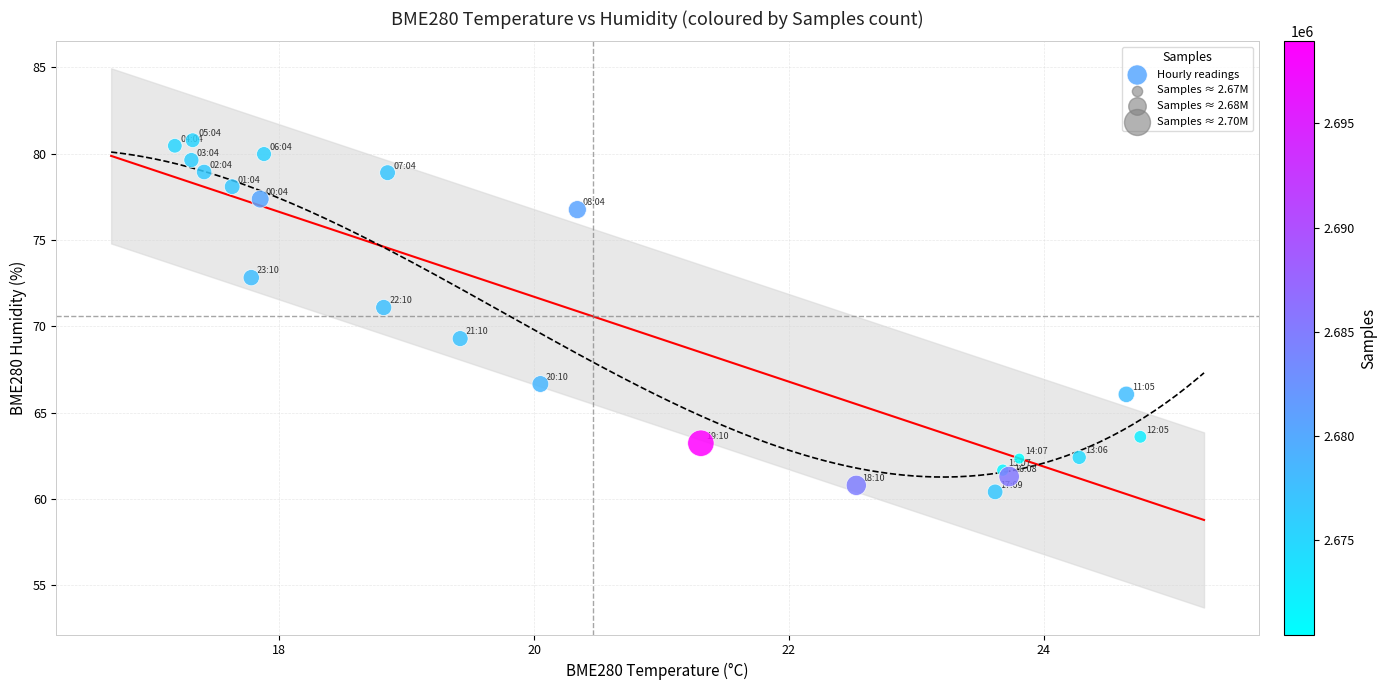

What Y value in the scatter plot is closest to 70?

69.3